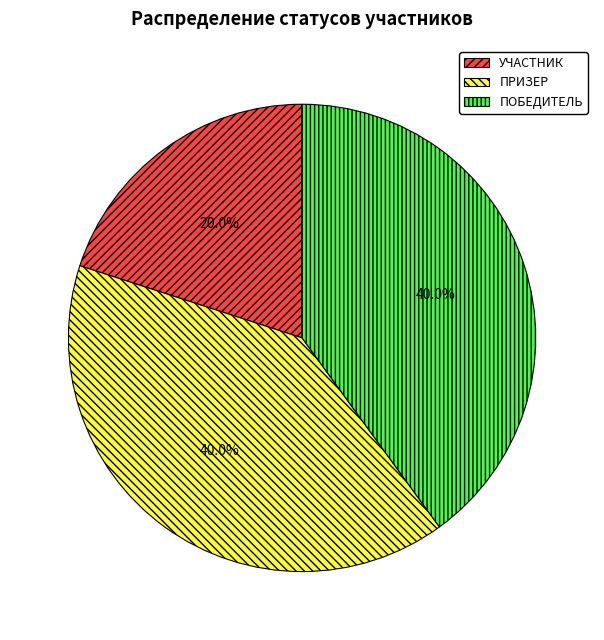

Does УЧАСТНИК account for over 50% of the chart?

No